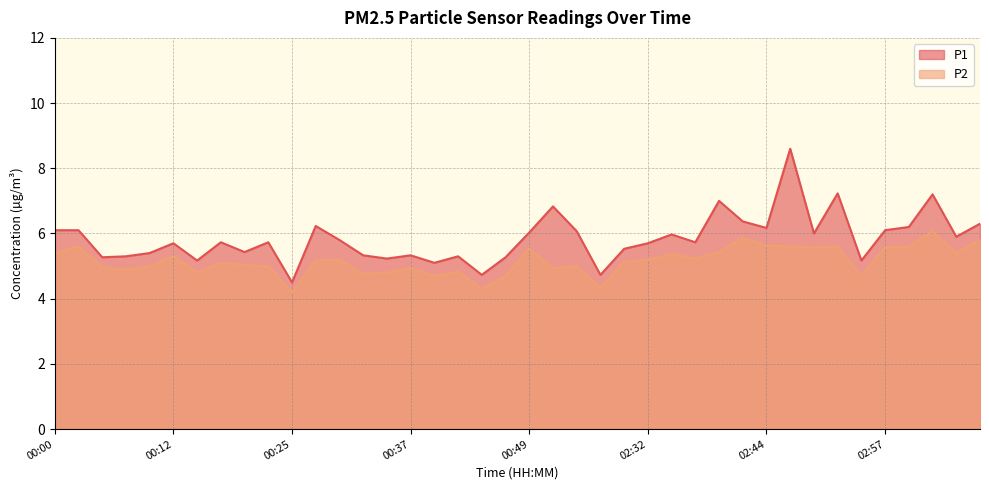

Which series has the widest spread of values?

P1